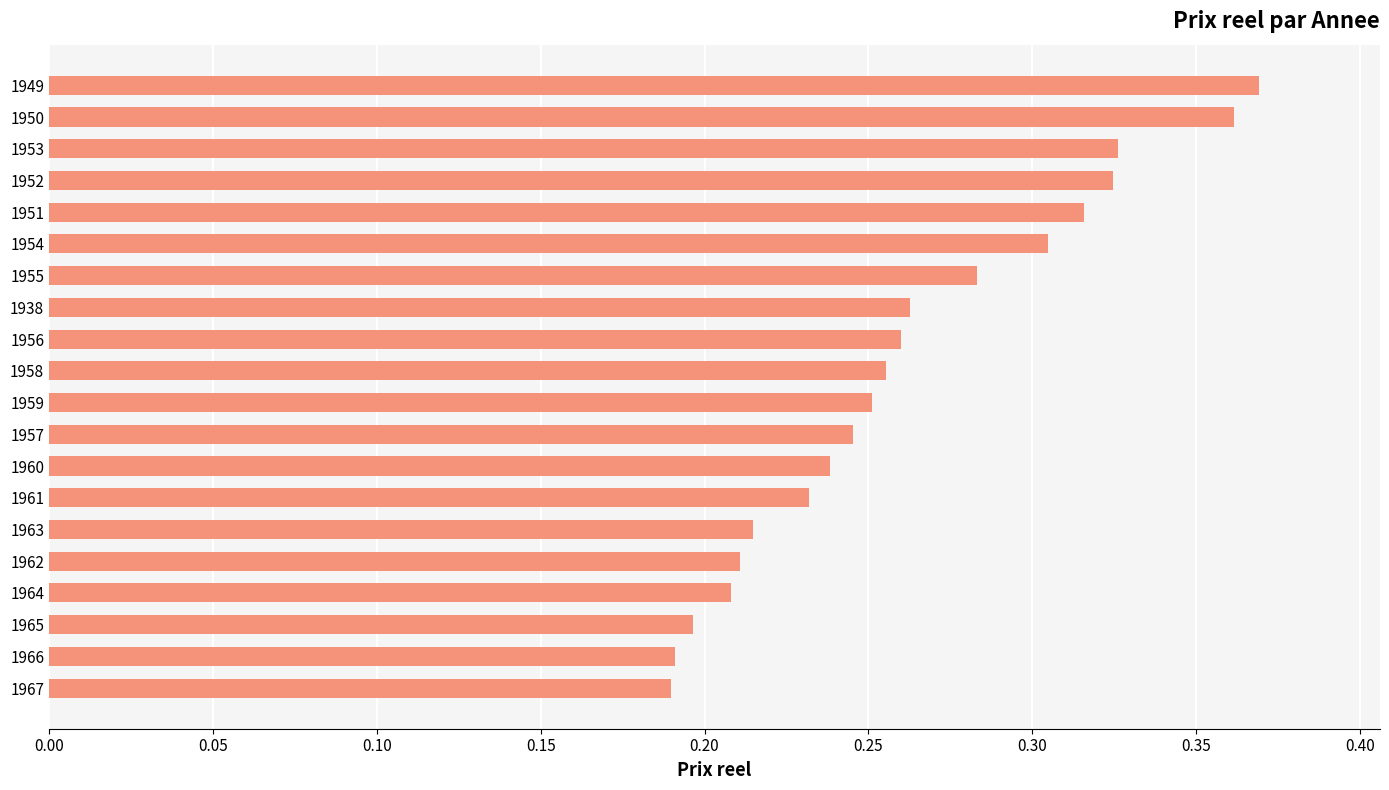

What is the change in value from 1965 to 1958?

+0.1